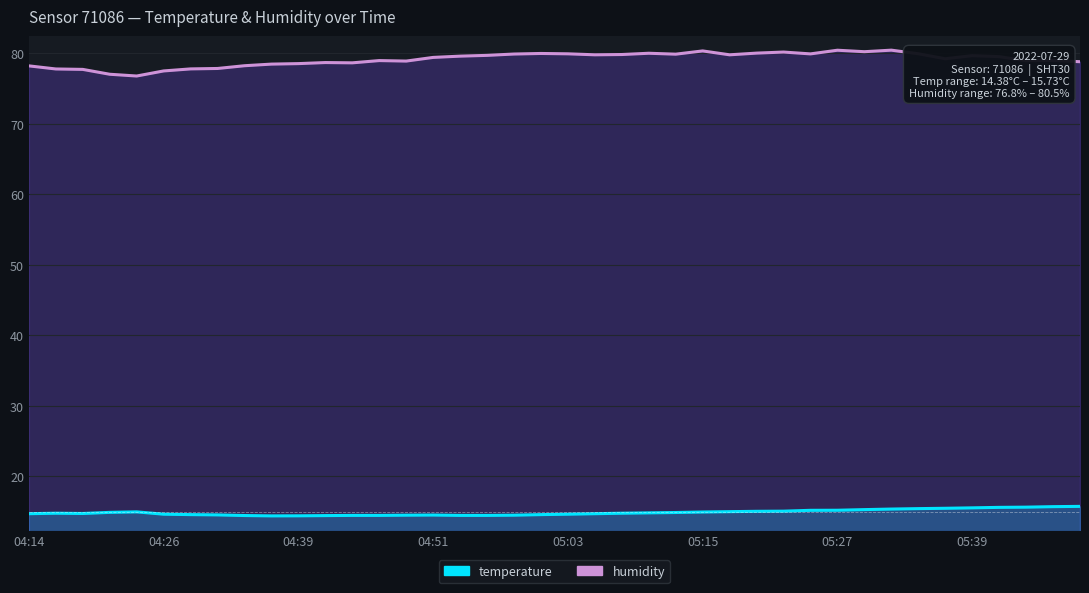

What is the difference between the maximum and minimum values in the temperature series?

1.3